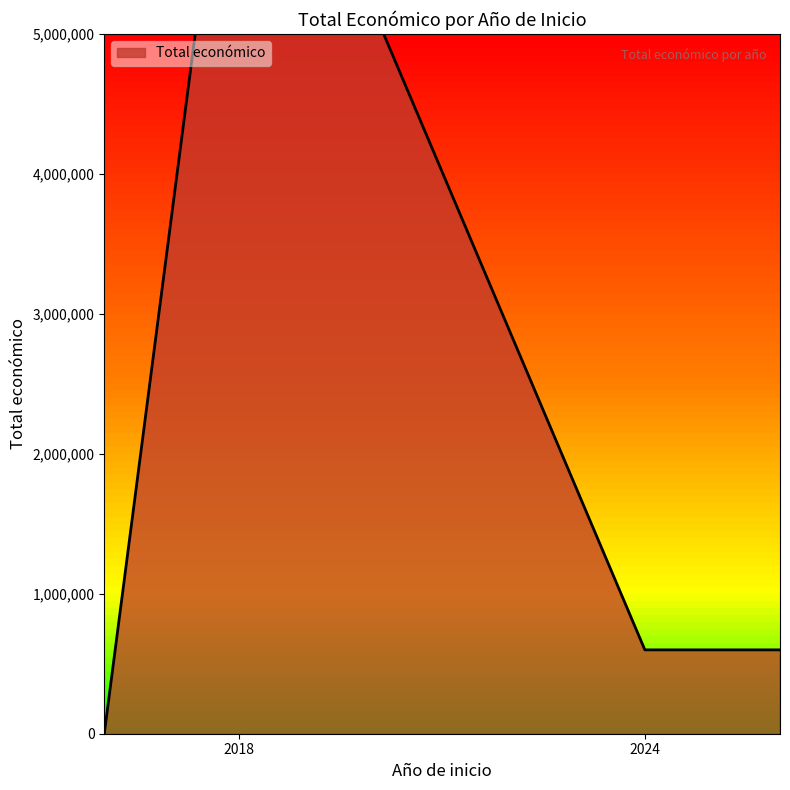

The value at 2024 is 256797. True or false?

False